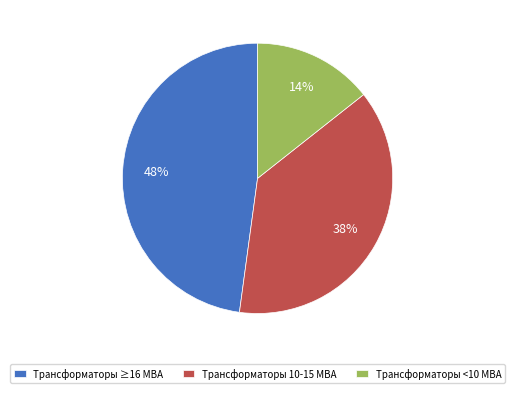

To the nearest percent, what is the difference between the largest and smallest slice percentages?

34%